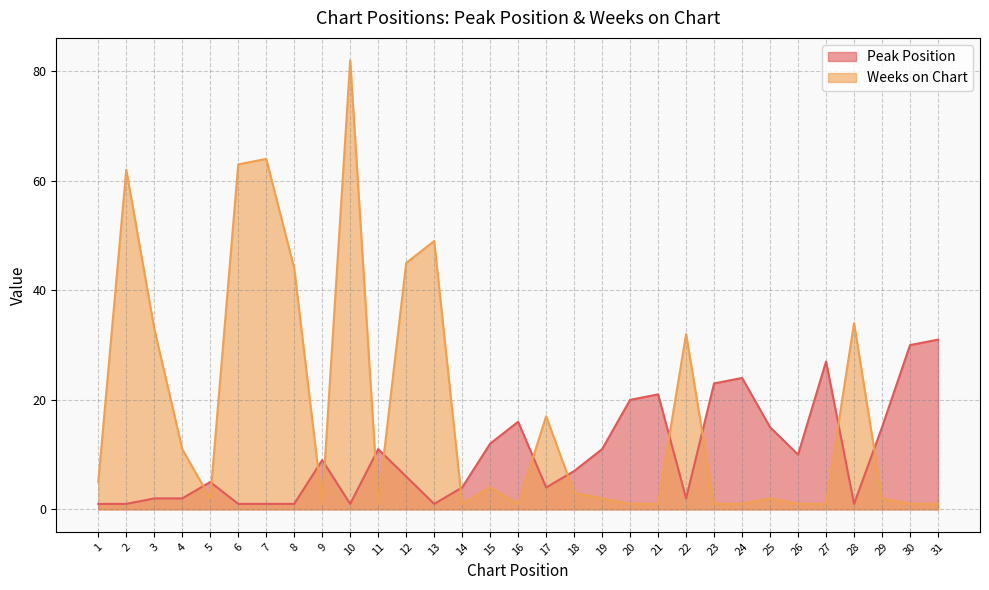

What are all the series names shown in the legend?

Peak Position, Weeks on Chart